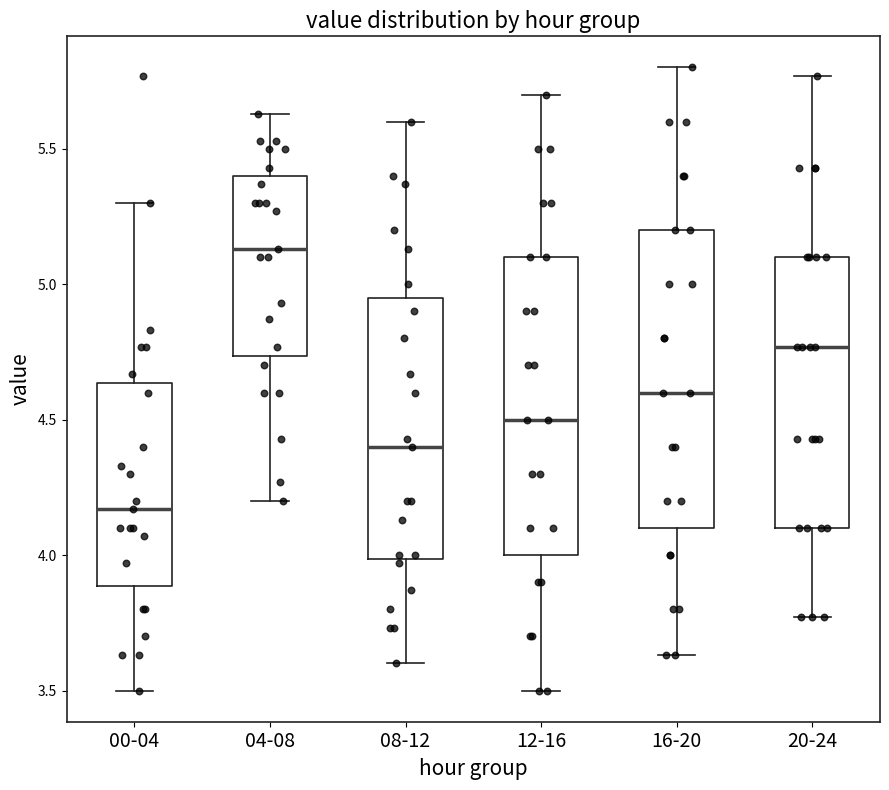

Where is the lower edge of the box for 00-04 on the y-axis? The values are not printed on the chart, so give them approximately, as read against the axis.

3.90